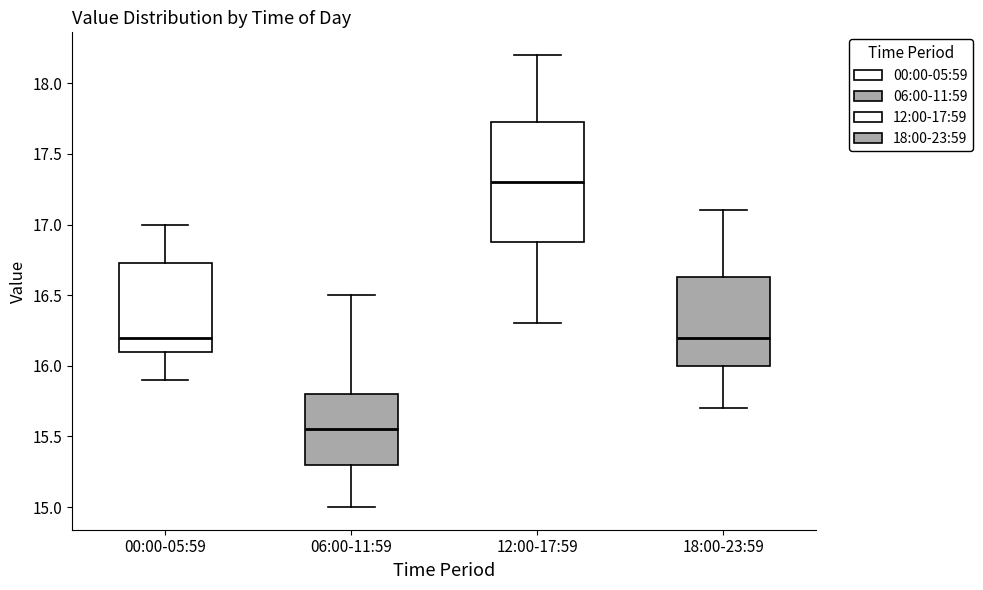

Reading left to right, transcribe this box plot: for each box, give where its median line is, the range the box spans, and where its two whiskers end, as read against the y-axis. The values are not printed on the chart, so give them approximately, as read against the axis.

00:00-05:59: median 16.20, box 16.10 to 16.75, whiskers 15.90 to 17.00
06:00-11:59: median 15.55, box 15.30 to 15.80, whiskers 15.00 to 16.50
12:00-17:59: median 17.30, box 16.90 to 17.75, whiskers 16.30 to 18.20
18:00-23:59: median 16.20, box 16.00 to 16.65, whiskers 15.70 to 17.10